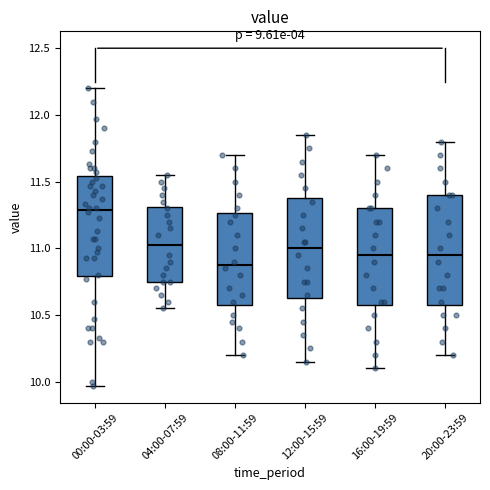

Which box's median line is the lowest?

08:00-11:59